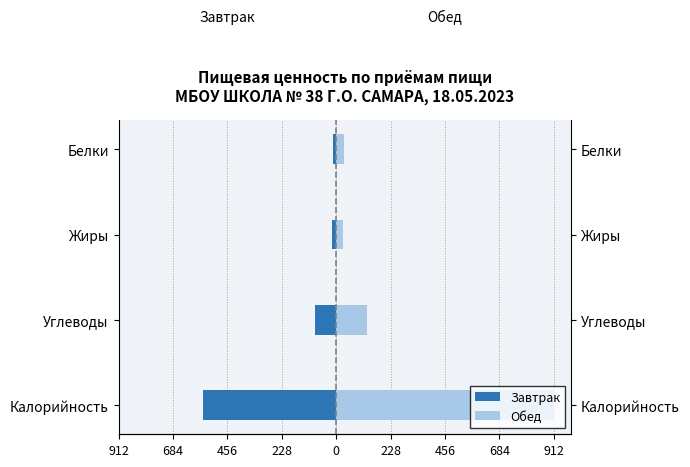

Count the number of data series in this chart.

2